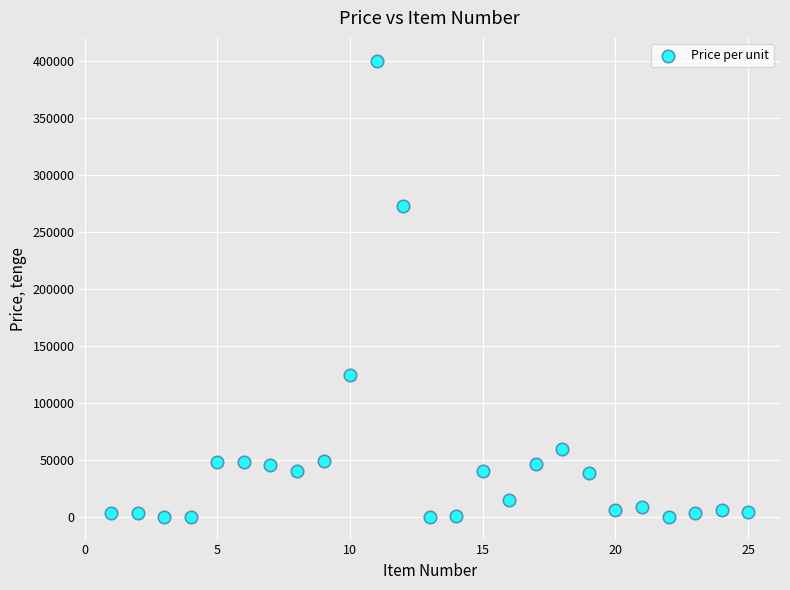

What is the range of X values (max minus min)?

24.0